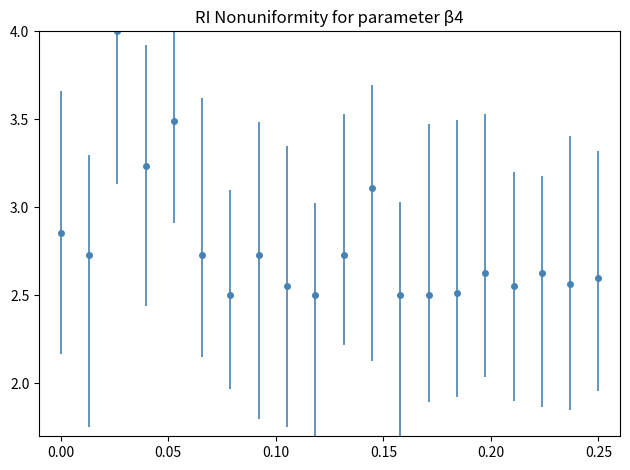

What is the sum of all values?

55.6